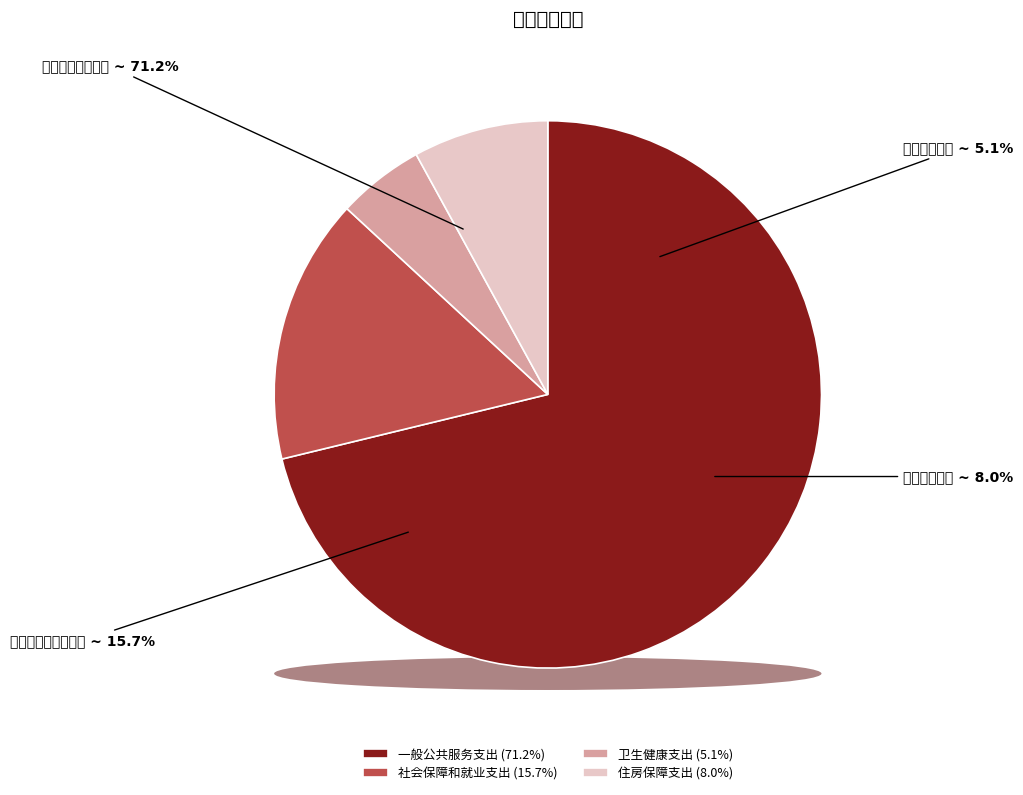

Combined, do 卫生健康支出 and 社会保障和就业支出 account for over 50%?

No